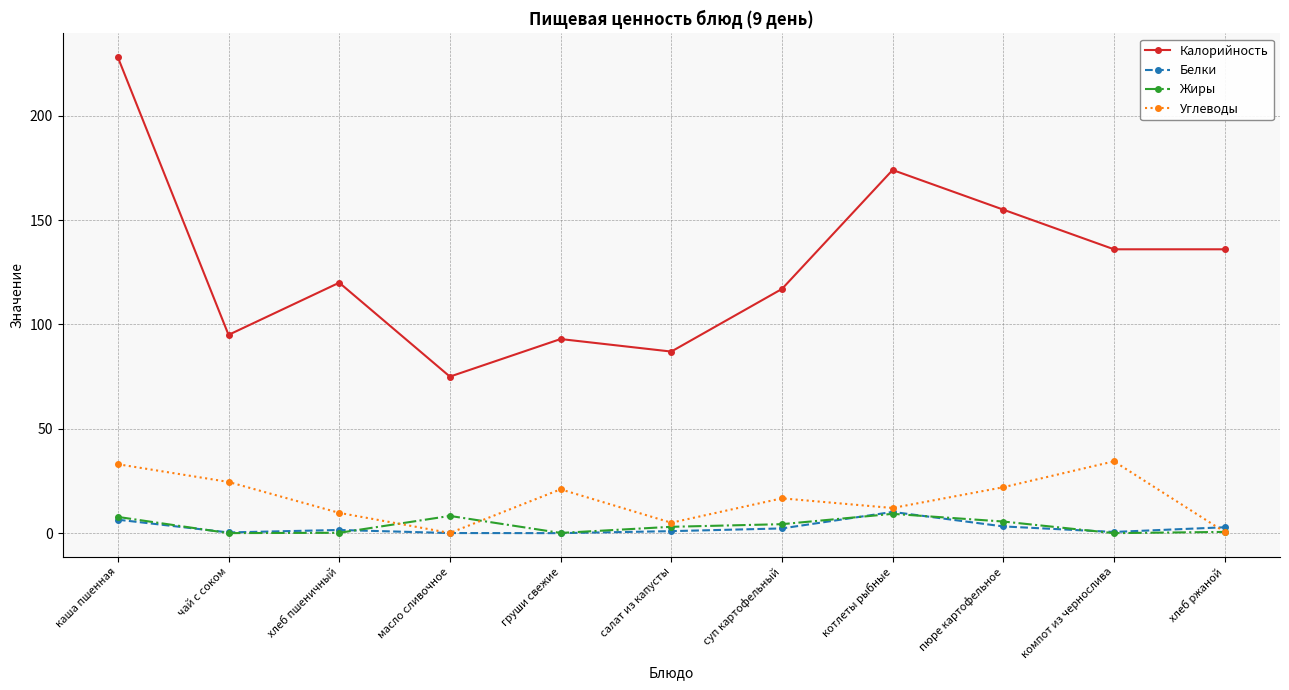

True or false: Белки has more than 0 interior local peaks.

True